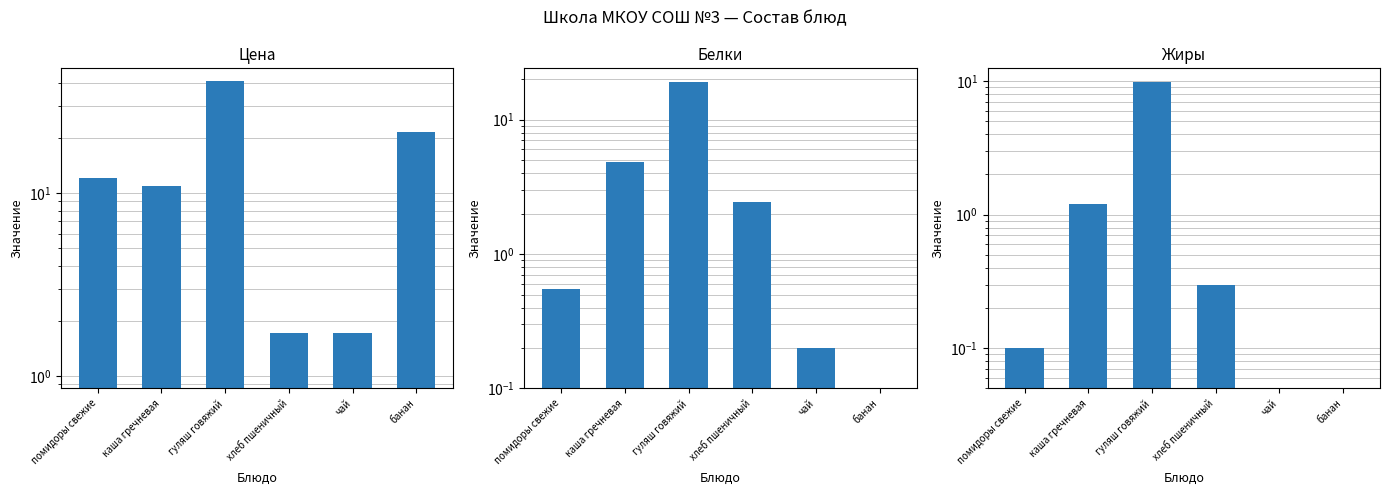

The value of Цена at каша гречневая is 3.2. True or false?

False